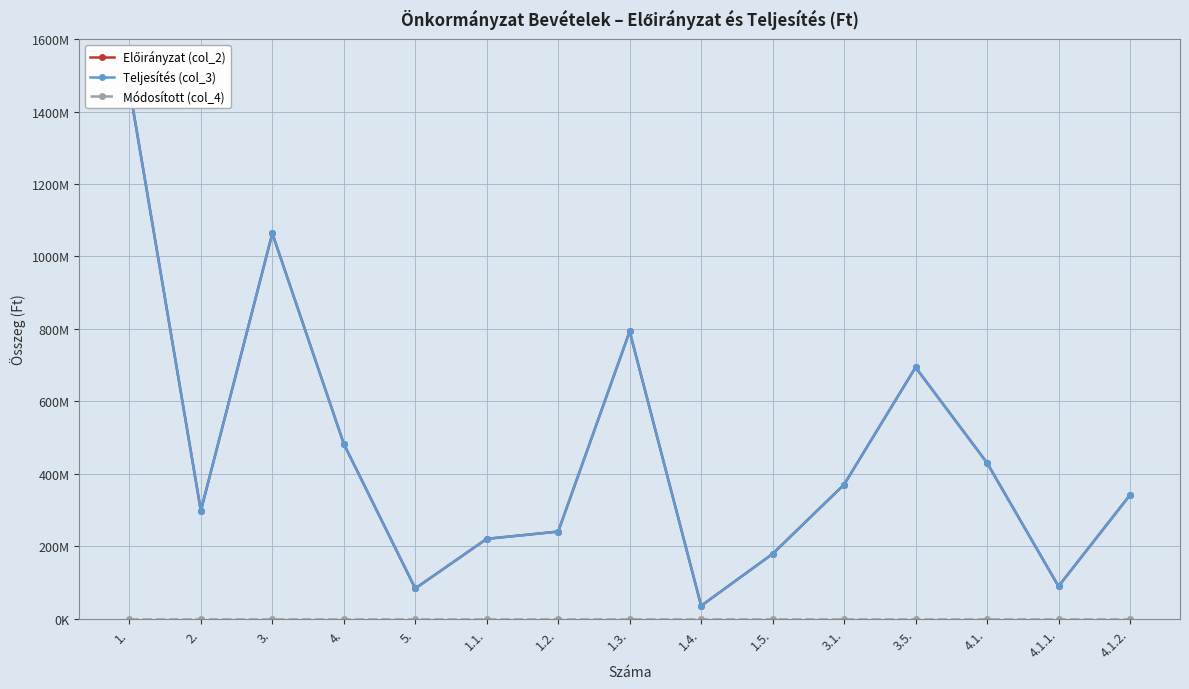

Reading right to left, list all the values displayed in this chart.

Előirányzat (col_2): 341000000	89000000	430000000	693806050	369999900	178584845	35183861	792918615	240117542	220097739	83065842	482500000	1063805950	297587100	1466902602
Teljesítés (col_3): 341000000	89000000	430000000	693806050	369999900	178584845	35183861	792918615	240117542	220097739	83065842	482500000	1063805950	297587100	1466902602
Módosított (col_4): 0	0	0	0	0	0	0	0	0	0	0	0	0	0	0